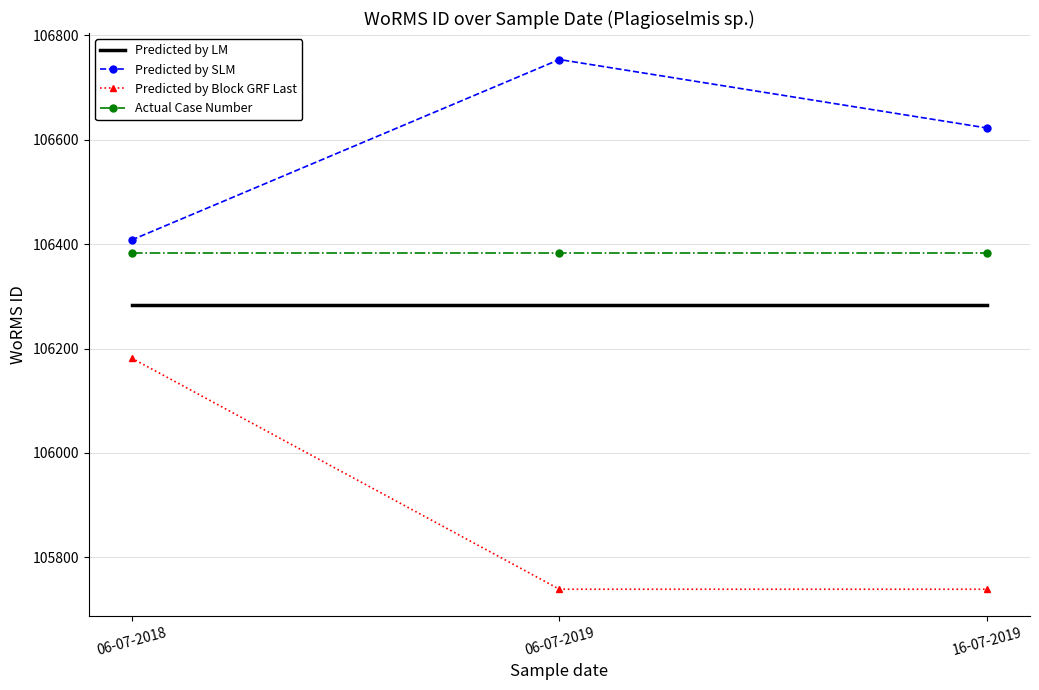

What is the lowest value of the Predicted by SLM series?

106407.7